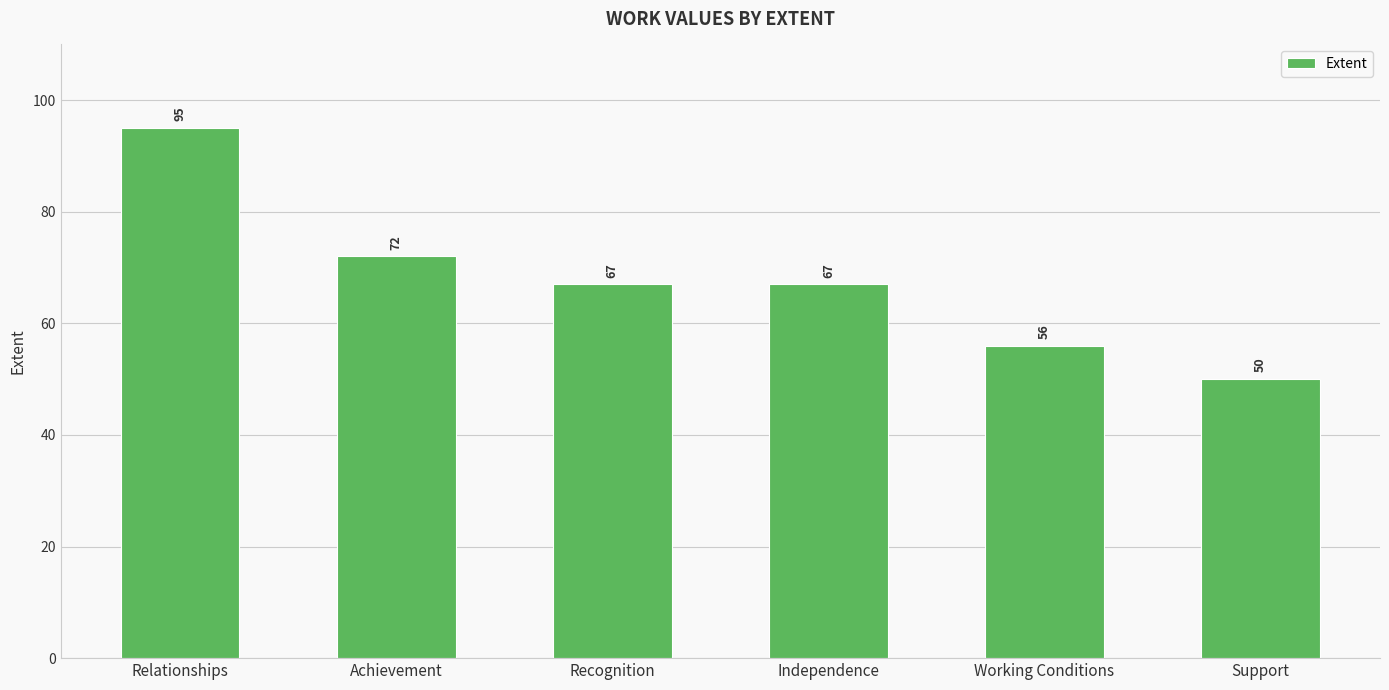

What is the label of the 5th bar from the left?

Working Conditions